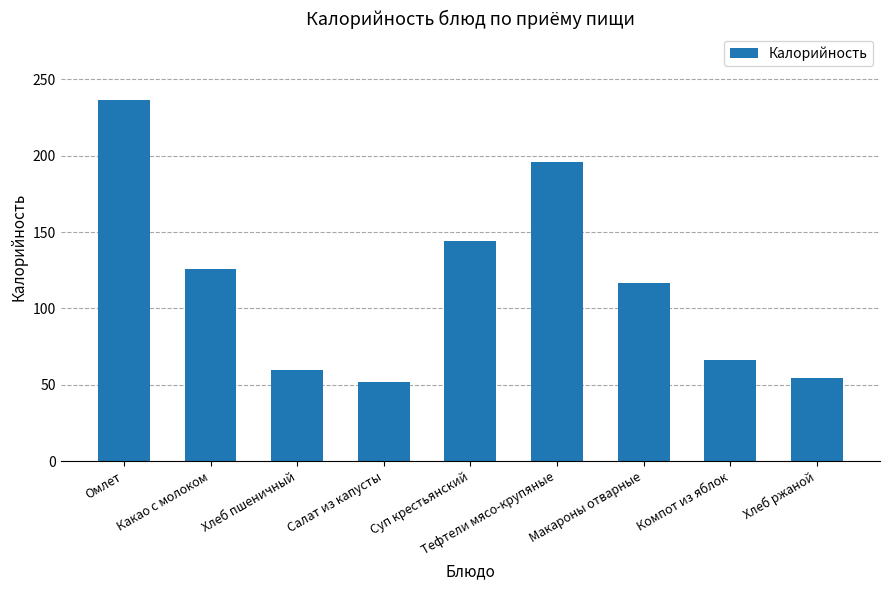

The value at Салат из капусты is 90.3. True or false?

False